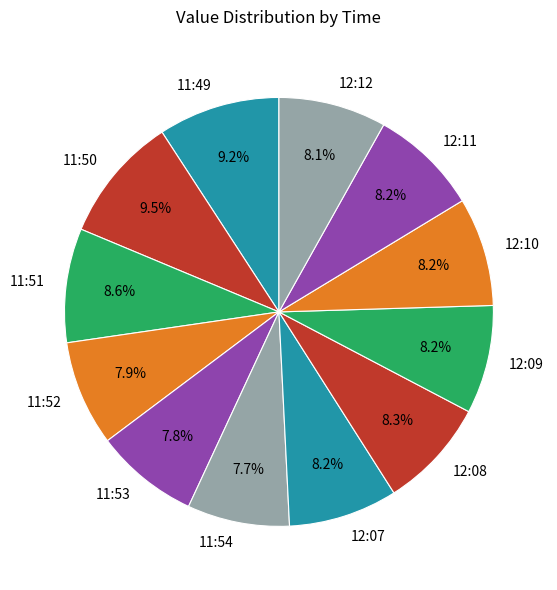

What percentage do 12:09 and 11:51 together represent?

16.8%